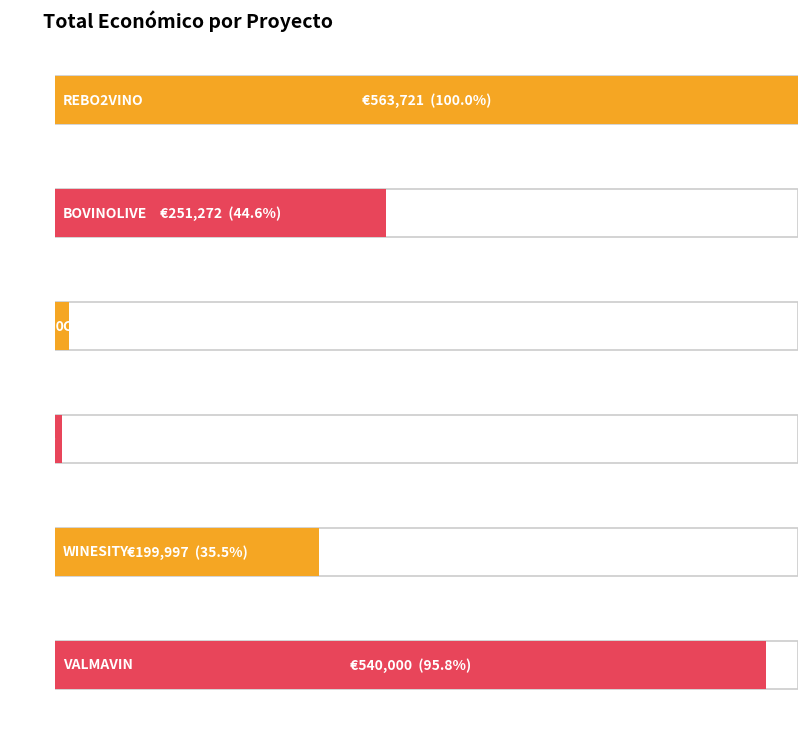

What is the approximate value at VALMAVIN, to the nearest 50?

540000